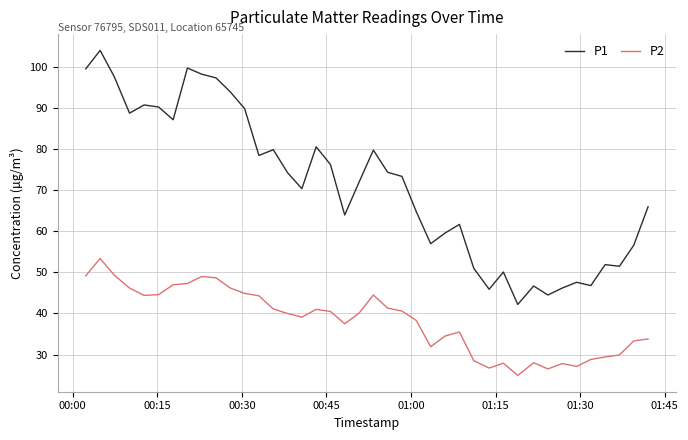

What is the sum of all P2 values?

1533.0